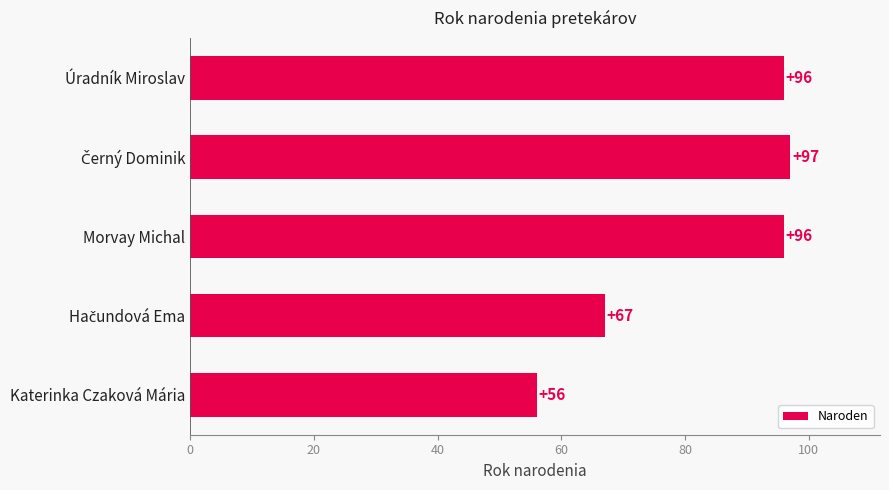

At which category does the chart reach its minimum across all series?

Katerinka Czaková Mária